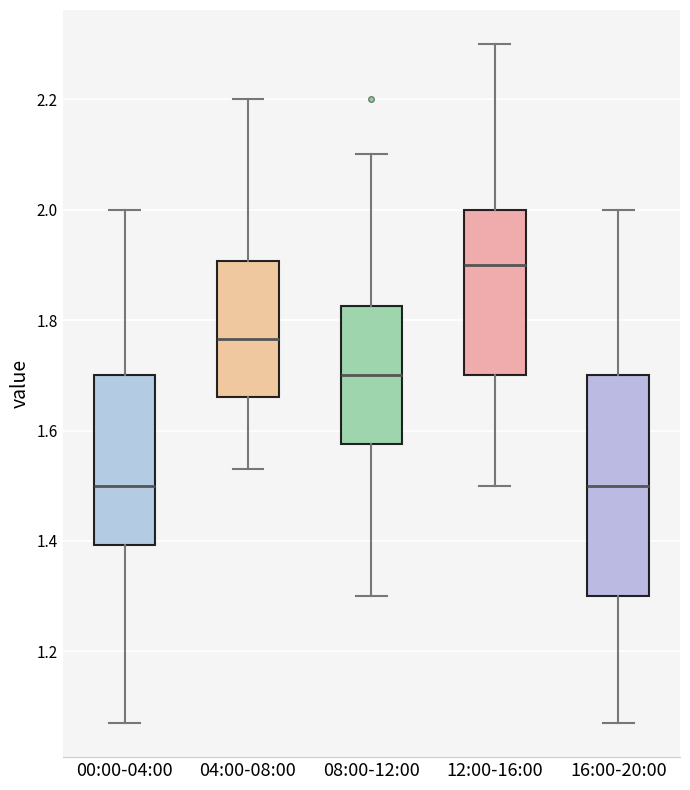

Reading left to right, read every box against the y-axis: the position of its median line, the range the box covers, and the ends of its whiskers. The values are not printed on the chart, so give them approximately, as read against the axis.

00:00-04:00: median 1.50, box 1.40 to 1.70, whiskers 1.08 to 2.00
04:00-08:00: median 1.76, box 1.66 to 1.90, whiskers 1.54 to 2.20
08:00-12:00: median 1.70, box 1.58 to 1.82, whiskers 1.30 to 2.10
12:00-16:00: median 1.90, box 1.70 to 2.00, whiskers 1.50 to 2.30
16:00-20:00: median 1.50, box 1.30 to 1.70, whiskers 1.08 to 2.00